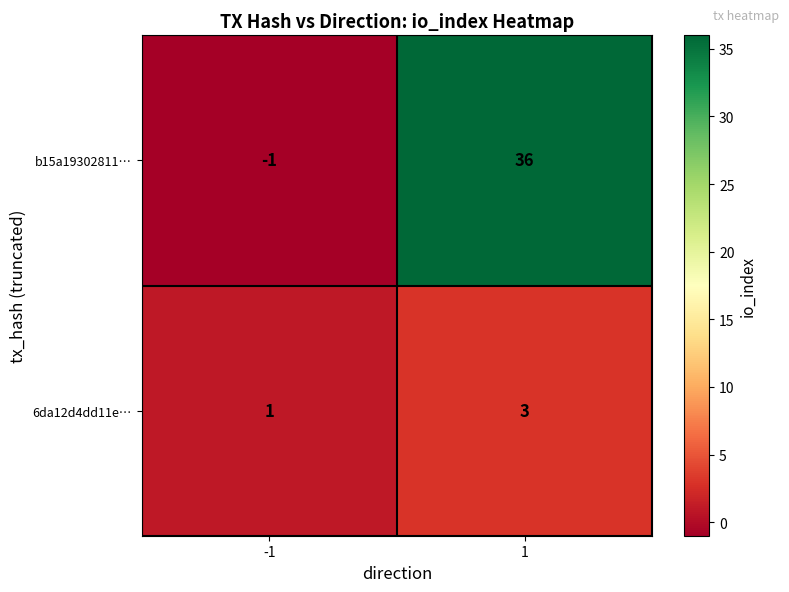

What is the sum of the b15a19302811… values at -1 and 1?

35